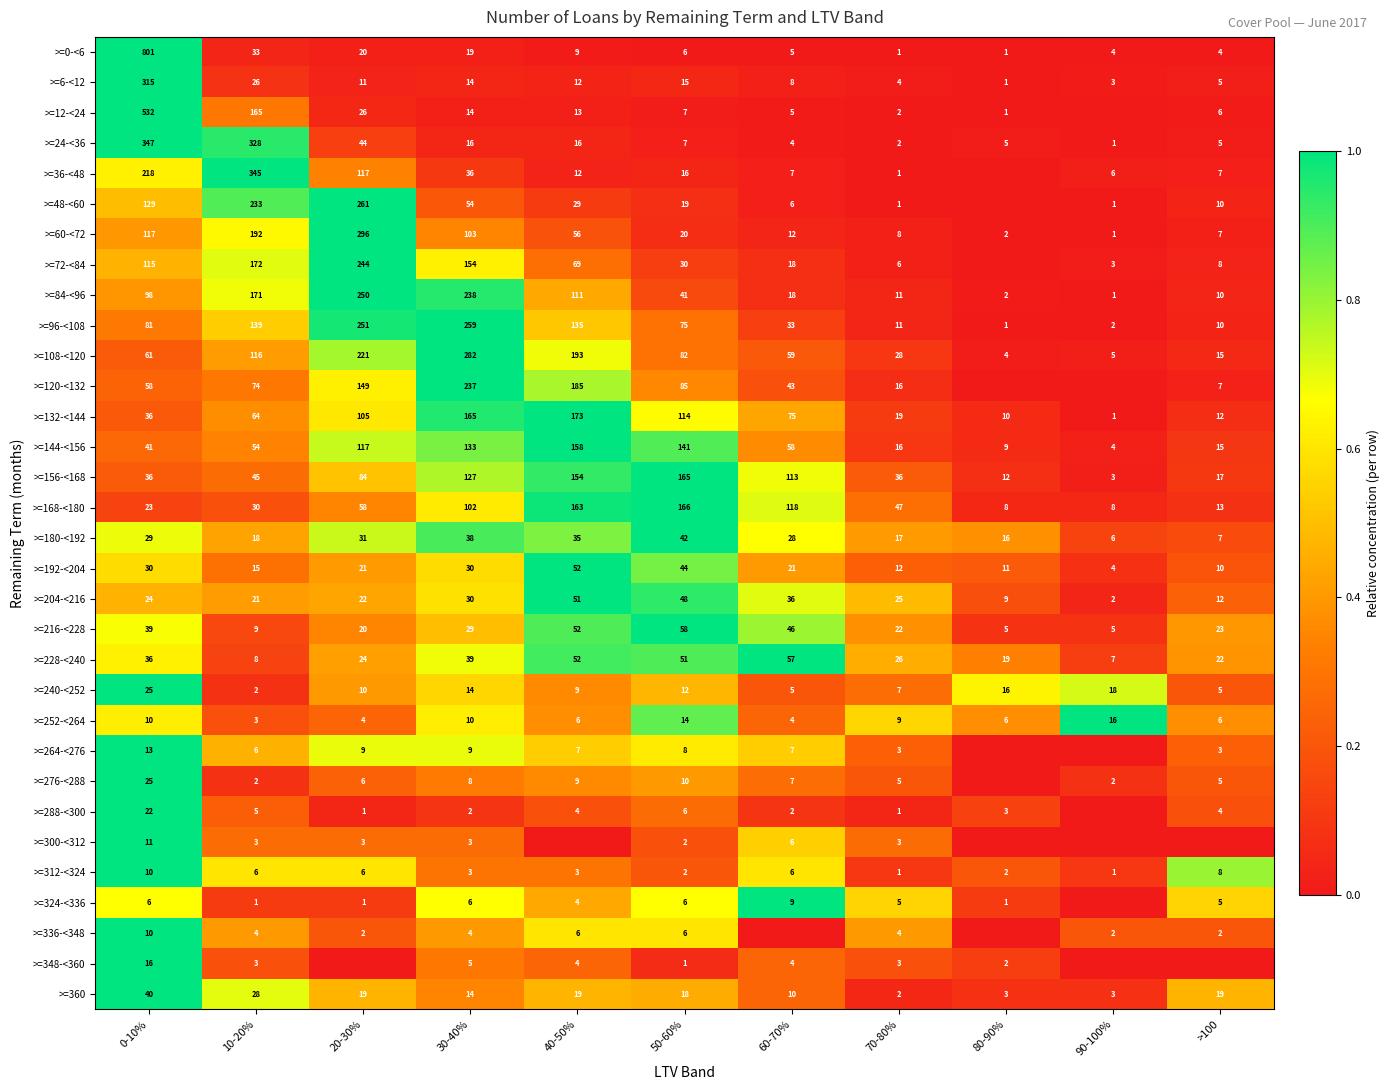

At which category is the sum across all series the highest?

0-10%